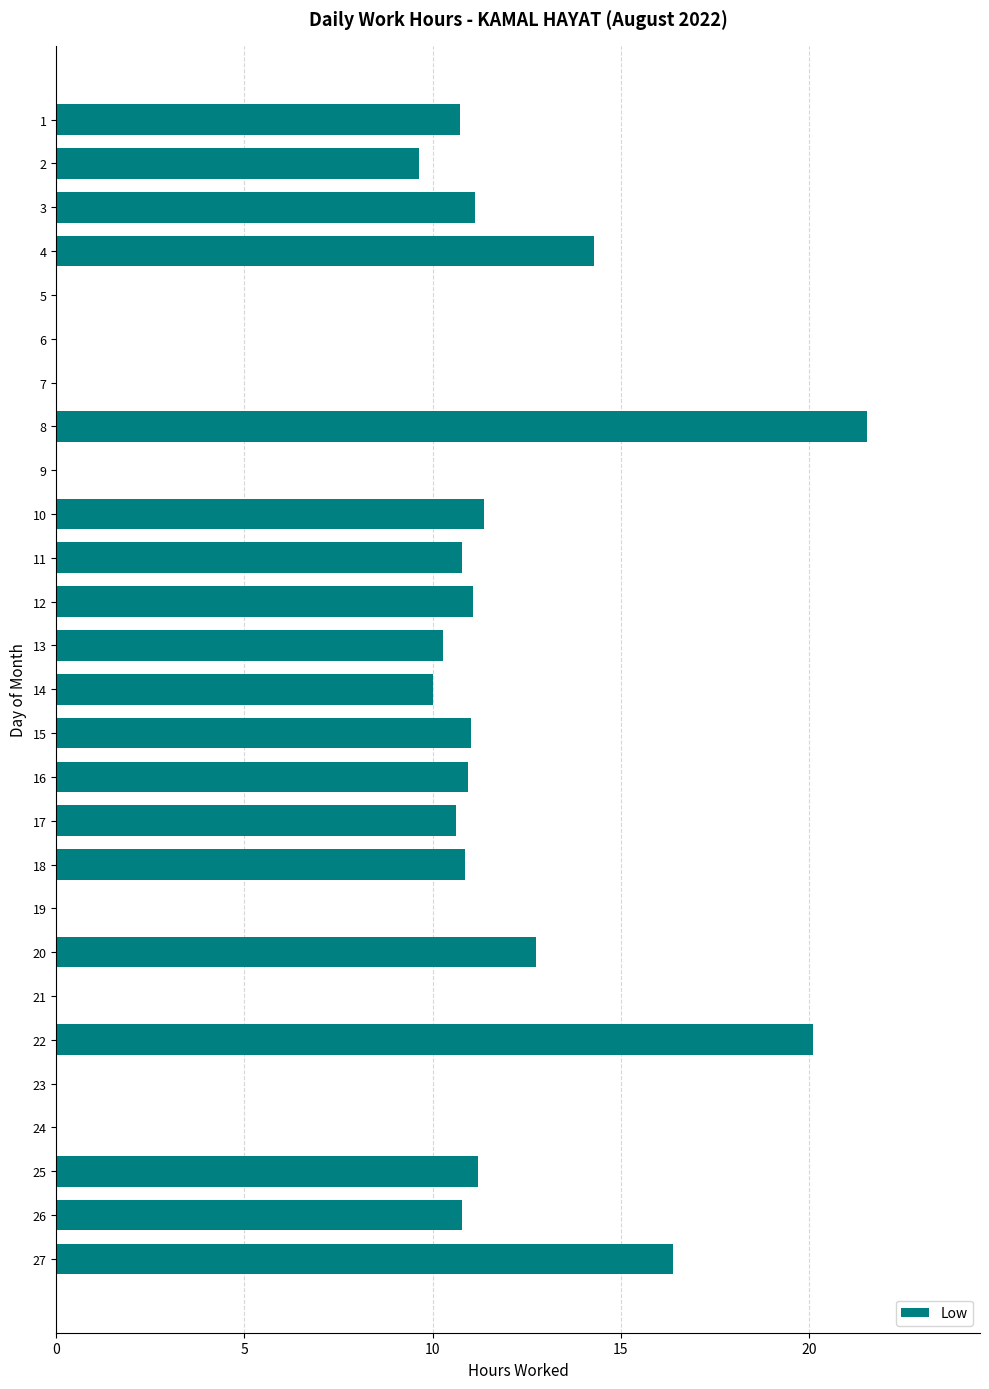

What is the change in value from 7 to 22?

+20.1